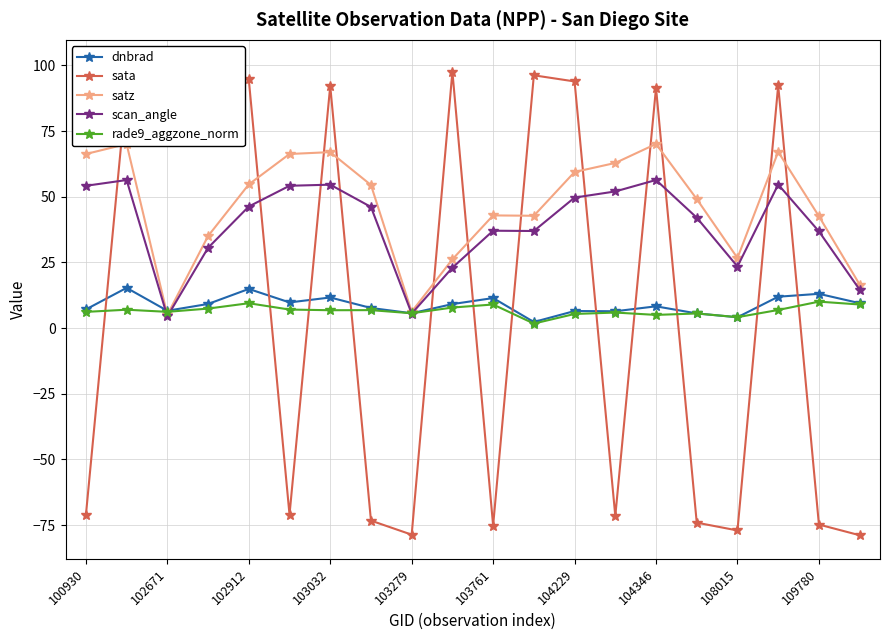

True or false: dnbrad has a value of 4.0 at 103761.

False